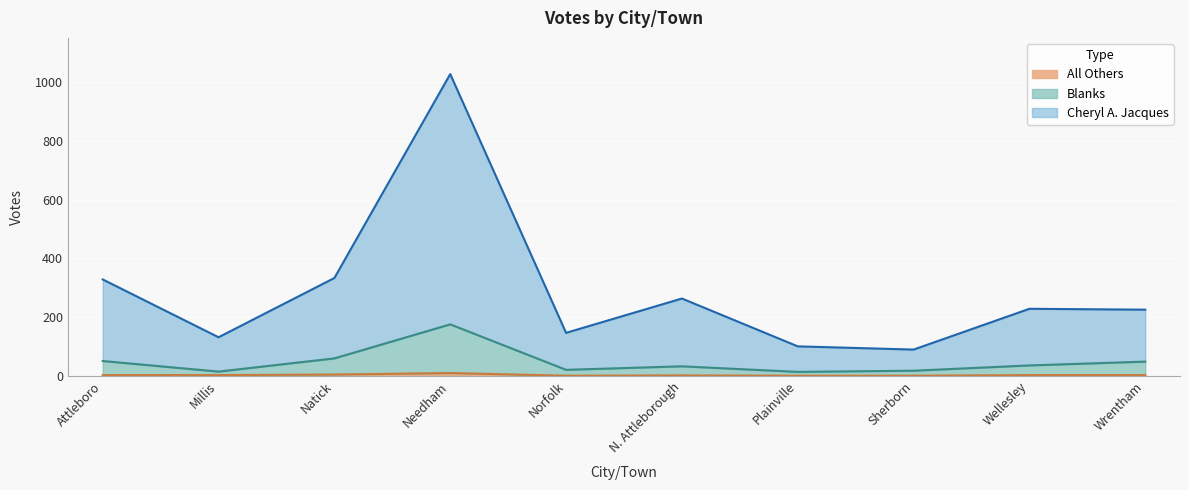

At which label does Blanks reach its minimum?

Plainville